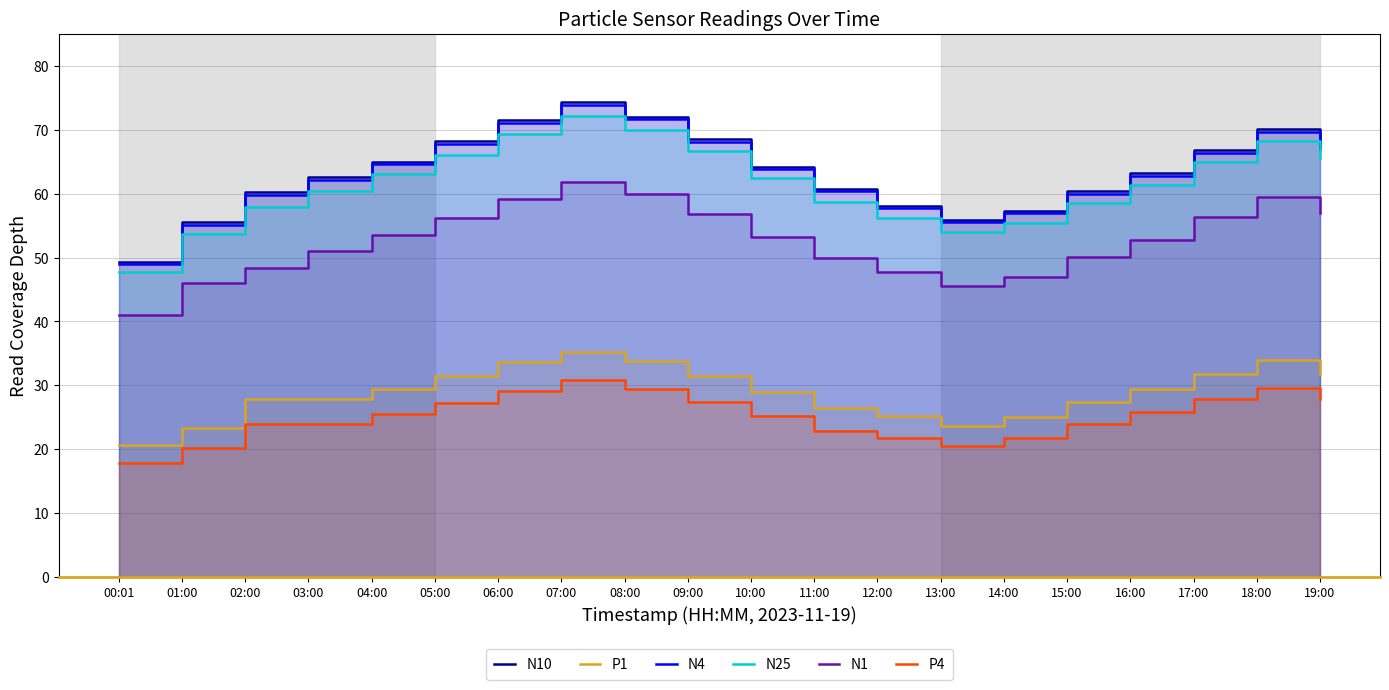

What is the difference between the maximum and minimum values in the N1 series?

20.8